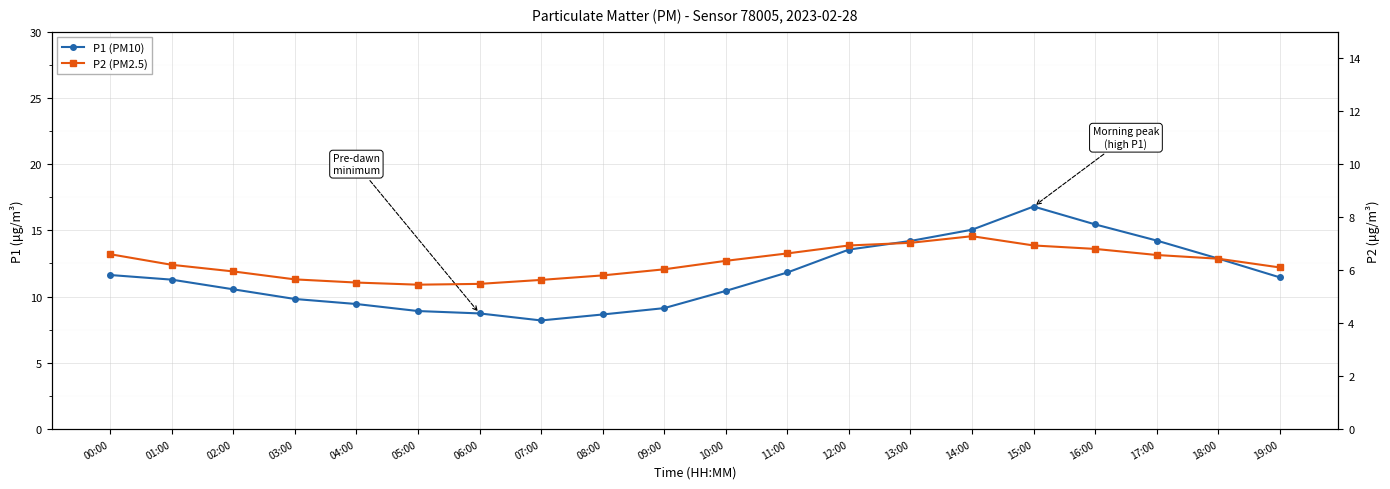

Which series has the largest total across all categories?

P1 (PM10)